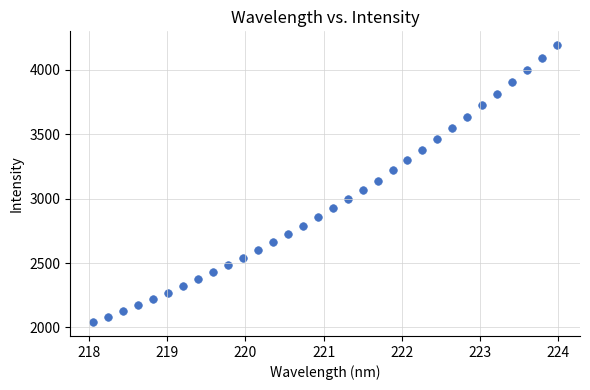

What is the range of Y values (max minus min)?

2151.8